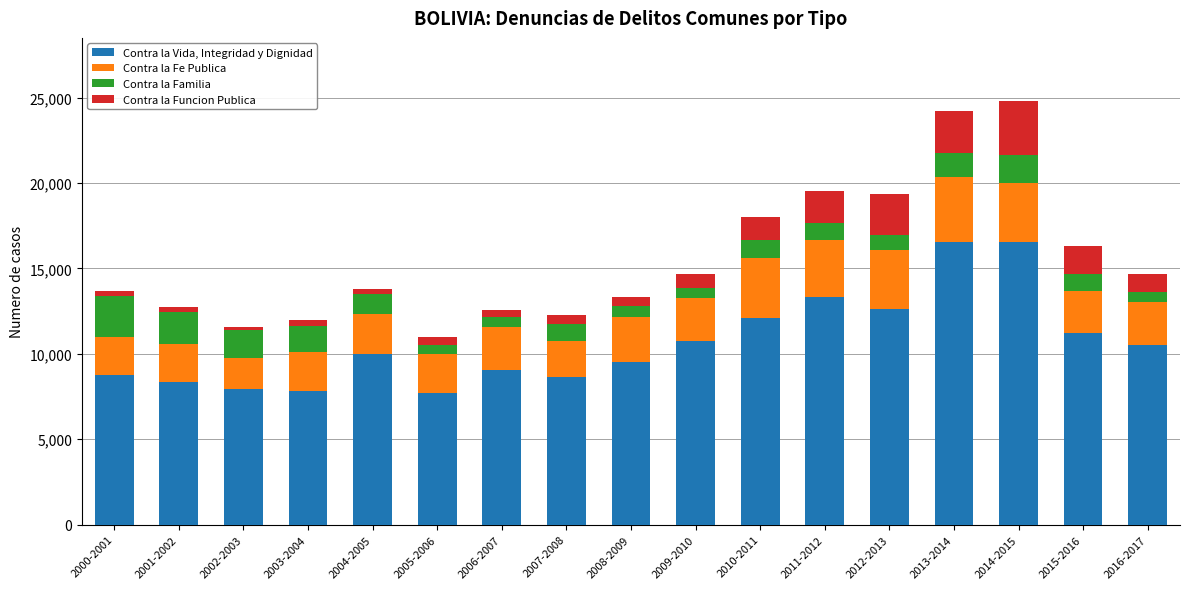

How many distinct data groups are displayed?

4